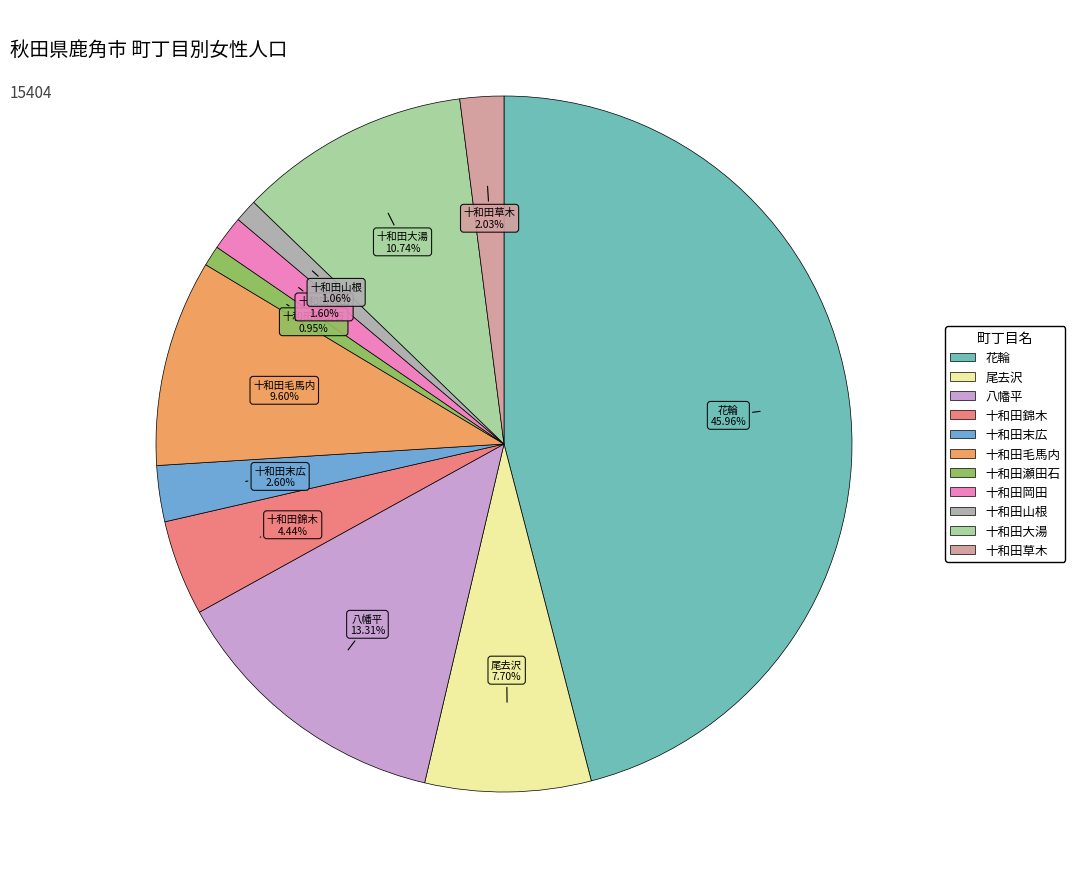

Which has a higher value, 十和田瀬田石 or 八幡平?

八幡平